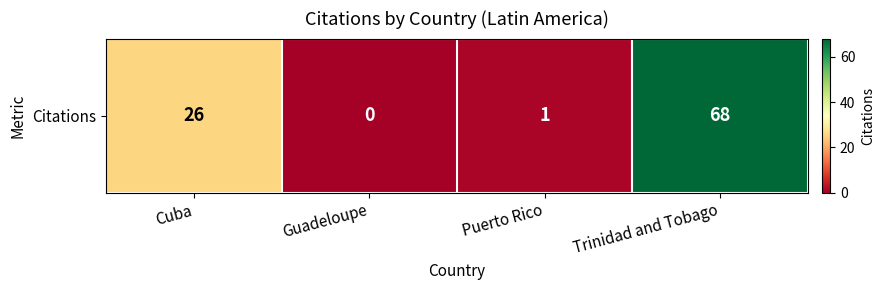

Rank the categories by value from lowest to highest.

Guadeloupe, Puerto Rico, Cuba, Trinidad and Tobago